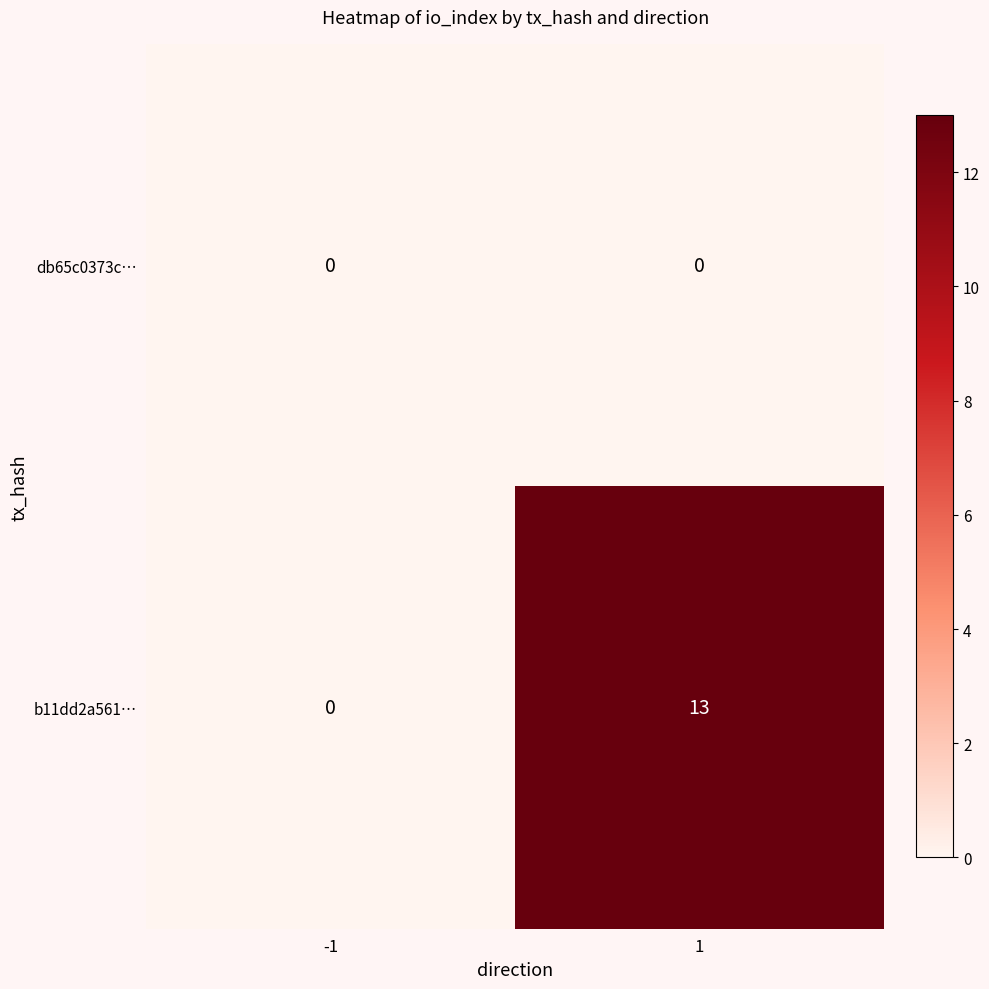

Which series has the largest total across all categories?

b11dd2a561…